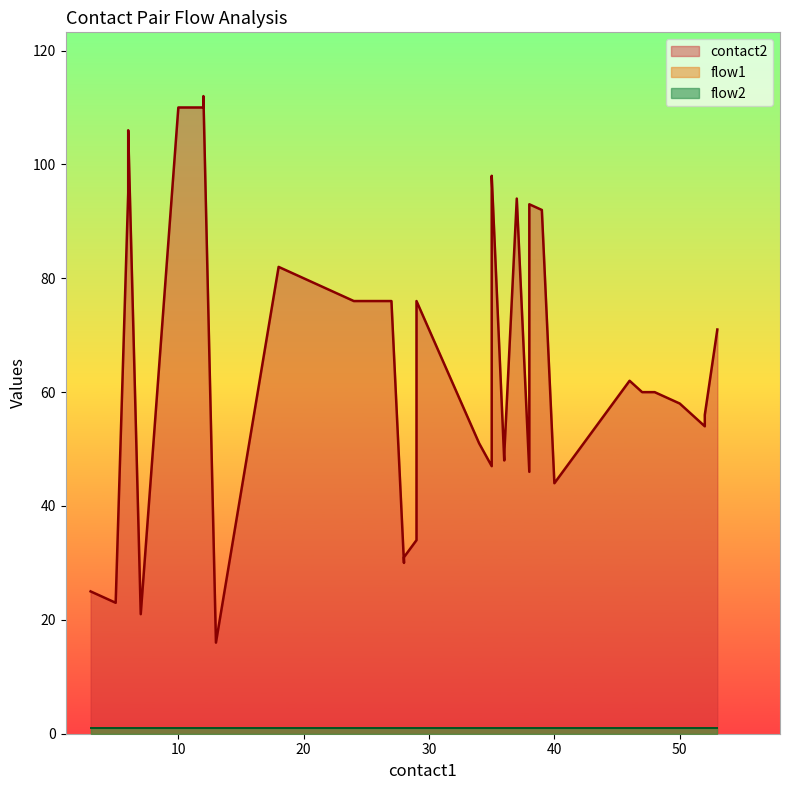

The contact2 series shows 20 at 38. True or false?

False